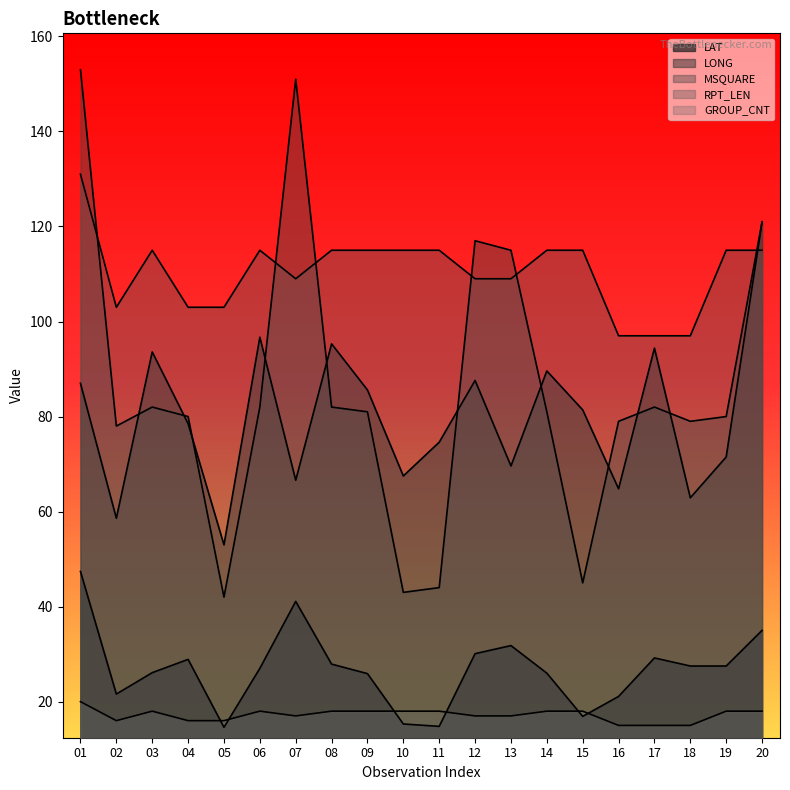

Between which two adjacent categories do RPT_LEN and LONG first intersect?

19 and 20